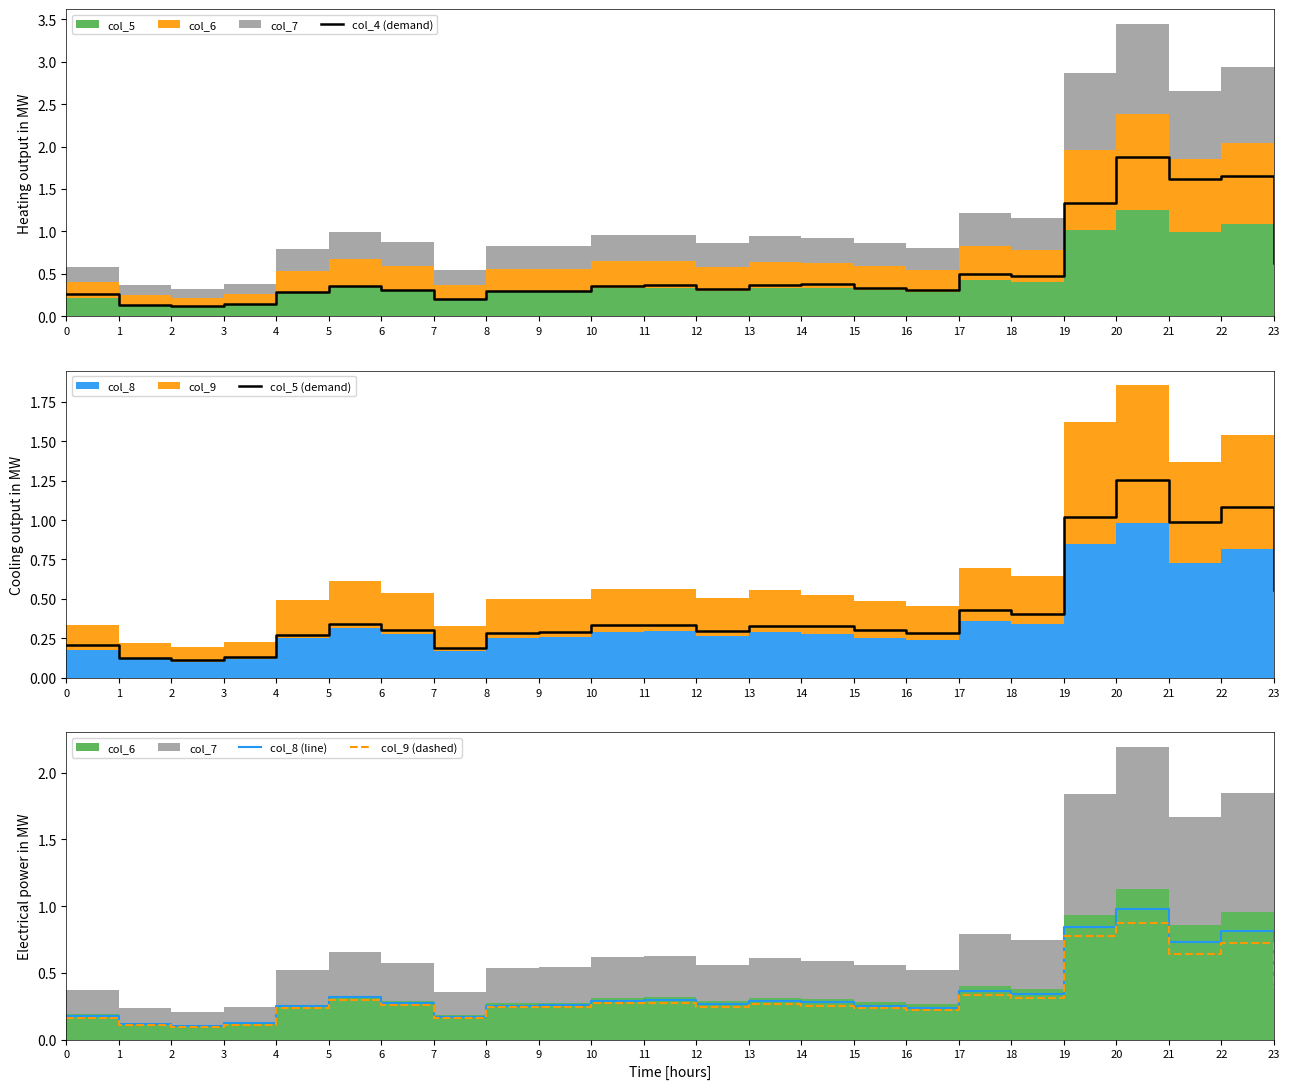

Reading left to right, list all the values displayed in this chart.

col_4 (demand): 0=0.3	1=0.1	2=0.1	3=0.1	4=0.3	5=0.4	6=0.3	7=0.2	8=0.3	9=0.3	10=0.4	11=0.4	12=0.3	13=0.4	14=0.4	15=0.3	16=0.3	17=0.5	18=0.5	19=1.3	20=1.9	21=1.6	22=1.7	23=0.6
col_5 (demand): 0=0.2	1=0.1	2=0.1	3=0.1	4=0.3	5=0.3	6=0.3	7=0.2	8=0.3	9=0.3	10=0.3	11=0.3	12=0.3	13=0.3	14=0.3	15=0.3	16=0.3	17=0.4	18=0.4	19=1.0	20=1.3	21=1.0	22=1.1	23=0.6
col_8 (line): 0=0.2	1=0.1	2=0.1	3=0.1	4=0.3	5=0.3	6=0.3	7=0.2	8=0.3	9=0.3	10=0.3	11=0.3	12=0.3	13=0.3	14=0.3	15=0.3	16=0.2	17=0.4	18=0.3	19=0.8	20=1.0	21=0.7	22=0.8	23=0.4
col_9 (dashed): 0=0.2	1=0.1	2=0.1	3=0.1	4=0.2	5=0.3	6=0.3	7=0.2	8=0.2	9=0.2	10=0.3	11=0.3	12=0.2	13=0.3	14=0.2	15=0.2	16=0.2	17=0.3	18=0.3	19=0.8	20=0.9	21=0.6	22=0.7	23=0.4